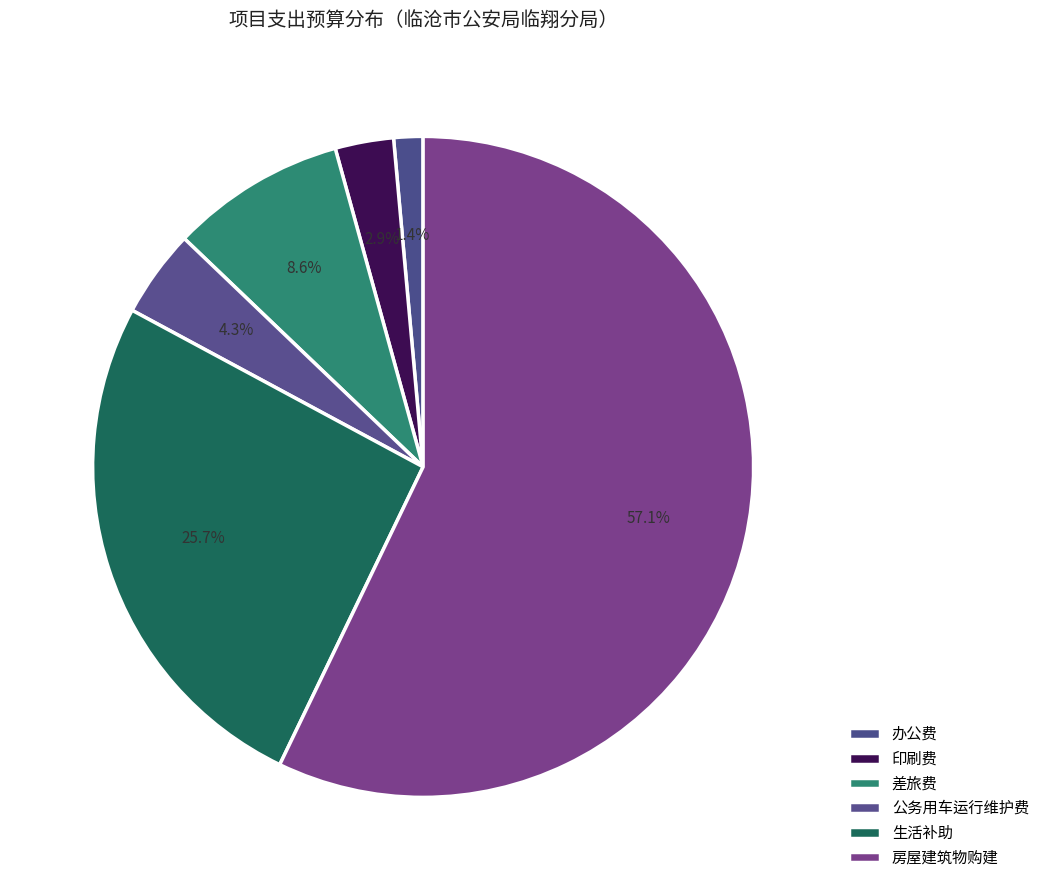

Does 办公费 represent more than half of the total?

No